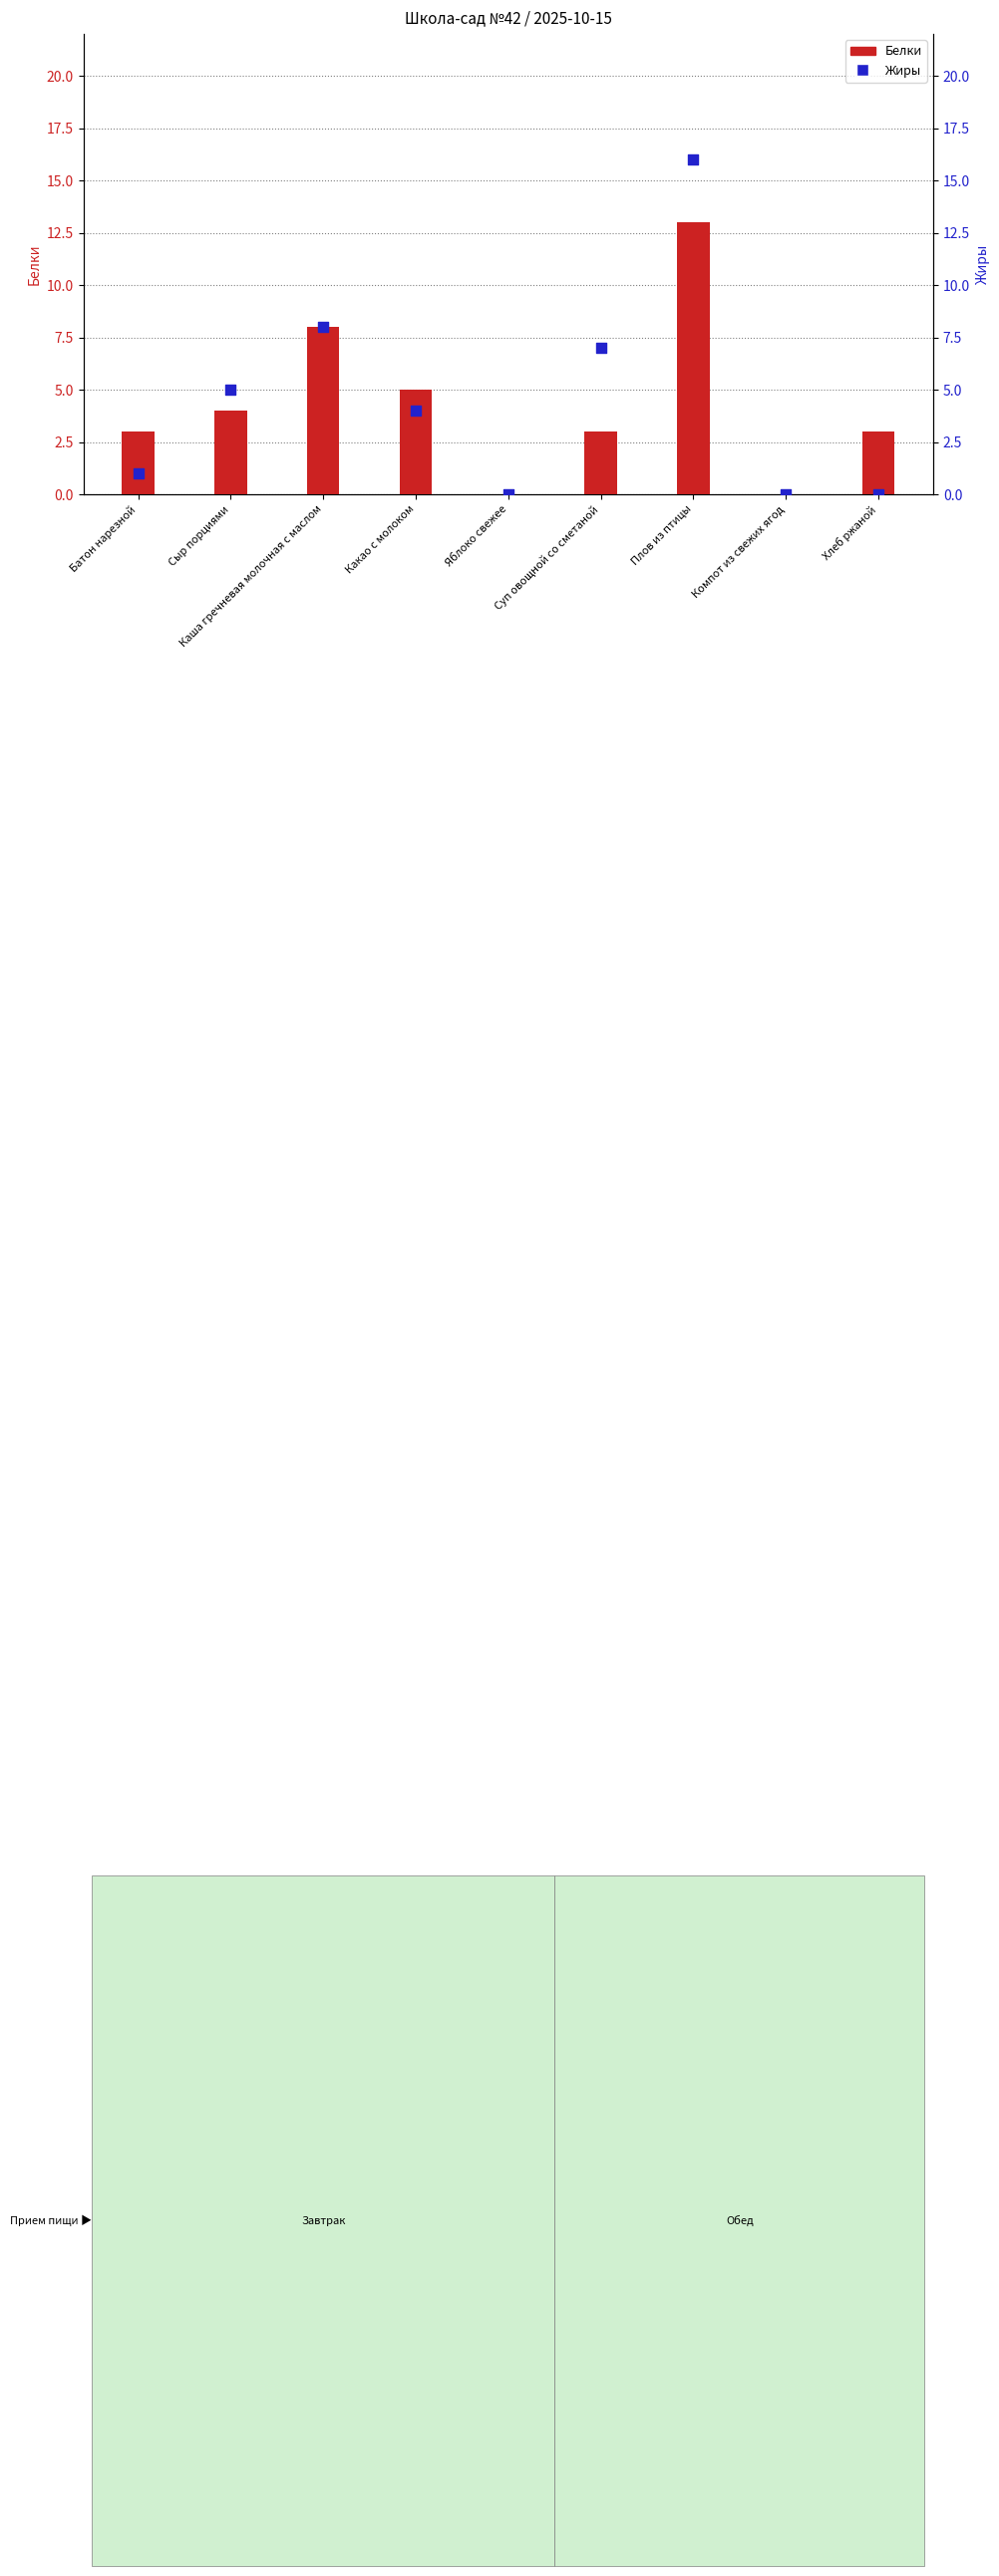

Which series contains the highest Y value?

Жиры